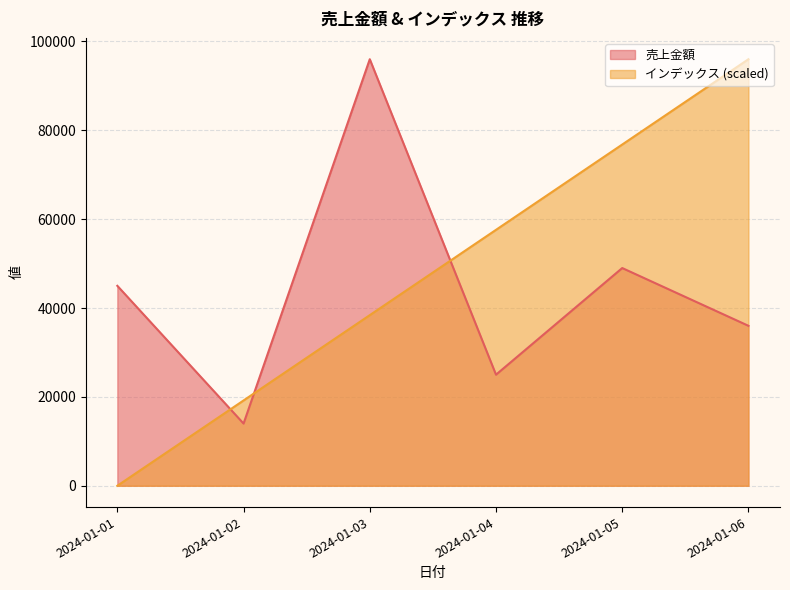

What is the maximum value for インデックス?

96000